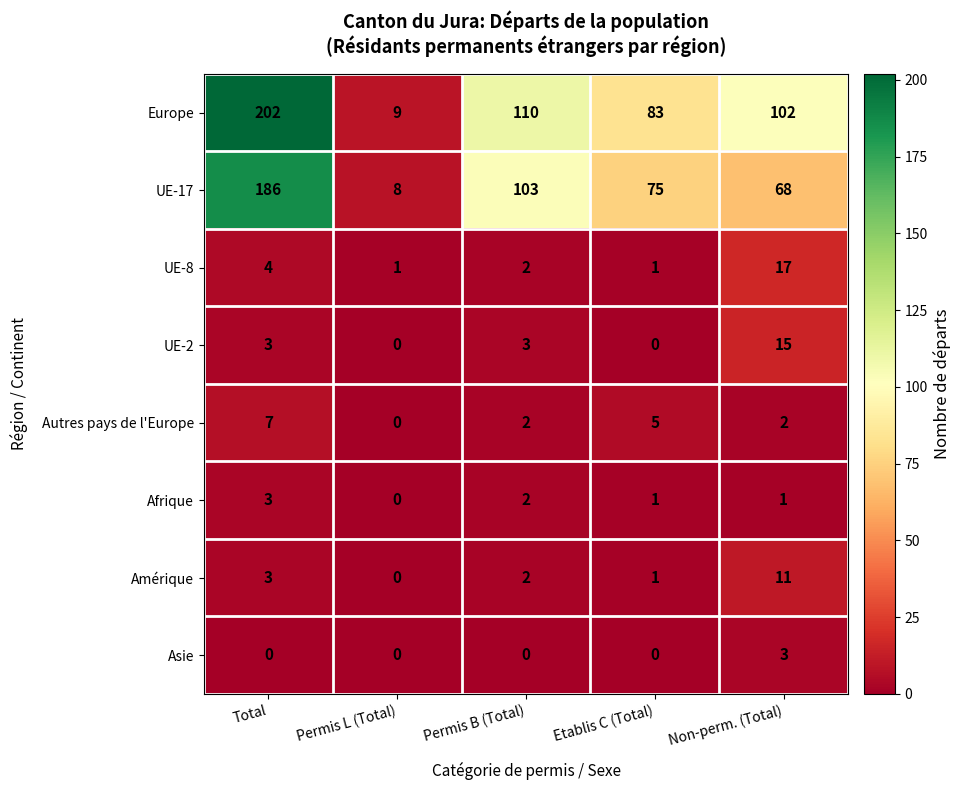

How many categories are shown in the chart?

5